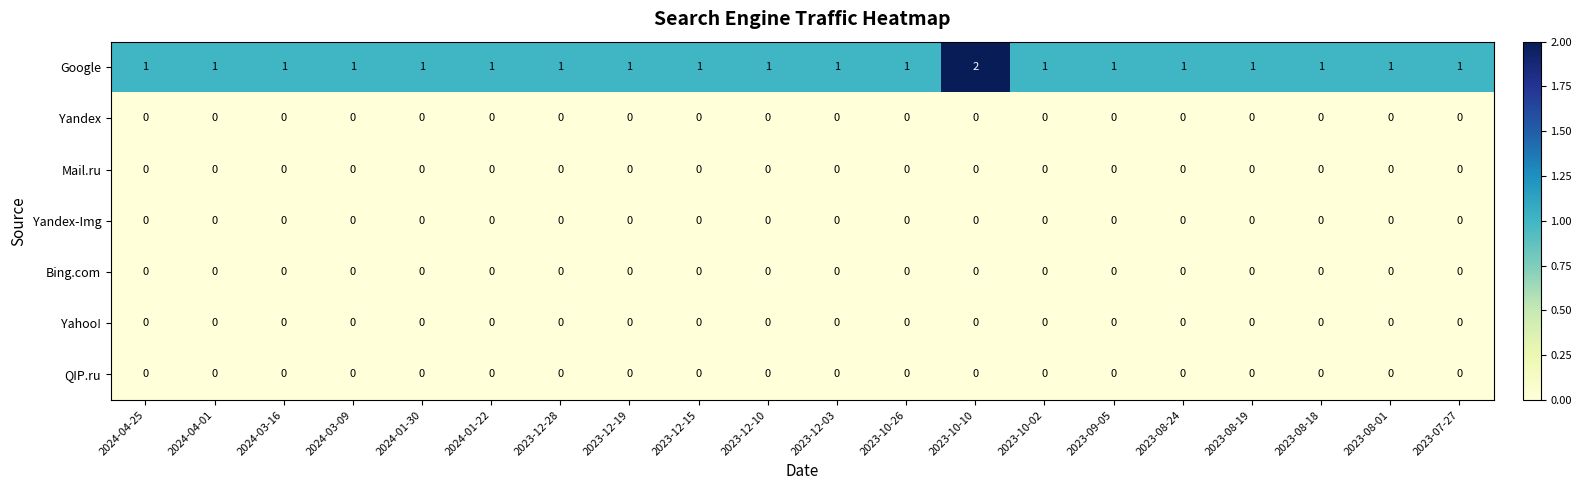

At which category does the chart reach its peak across all series?

2023-10-10